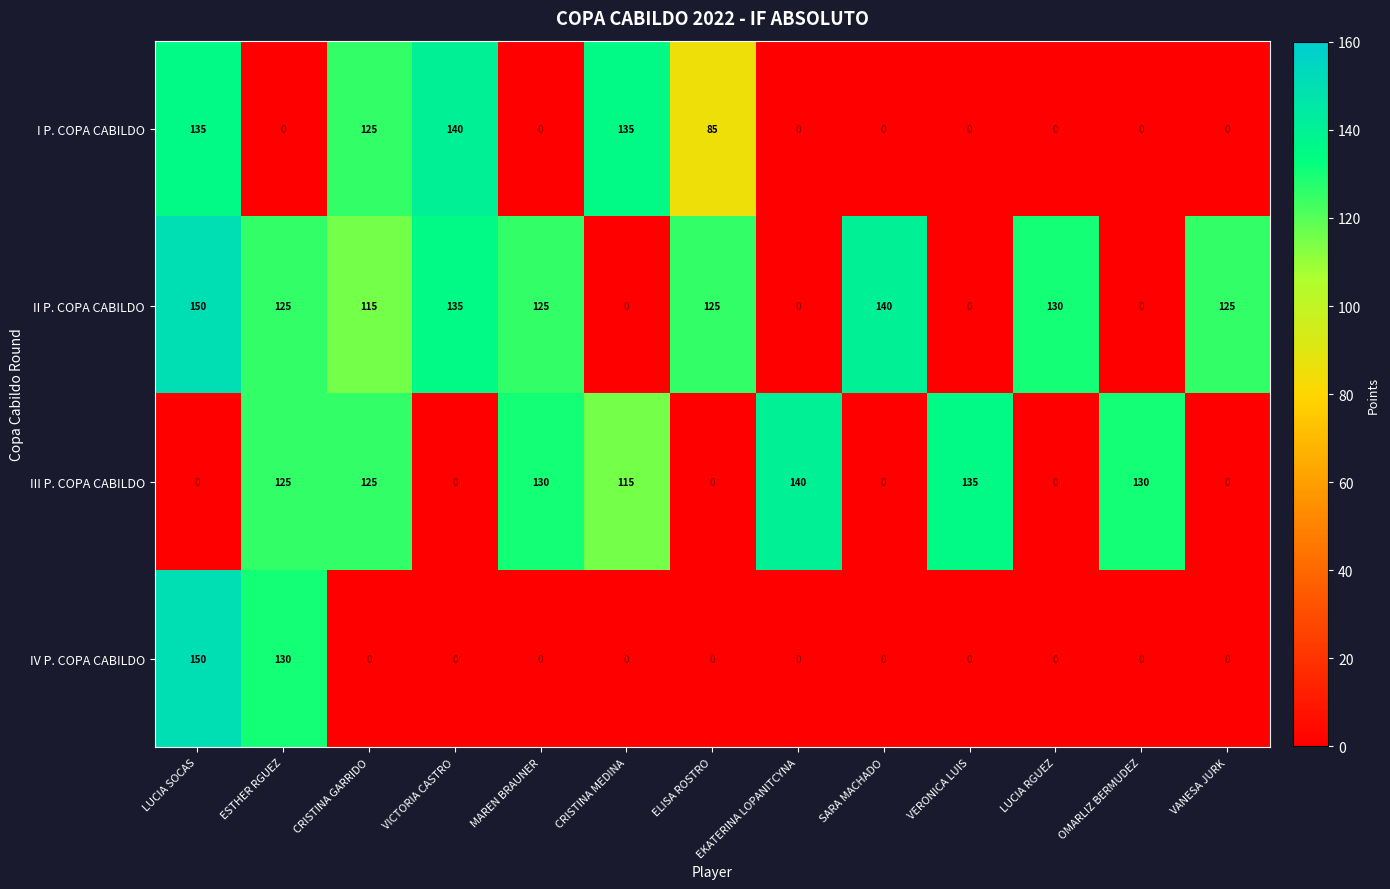

How many distinct data groups are displayed?

4